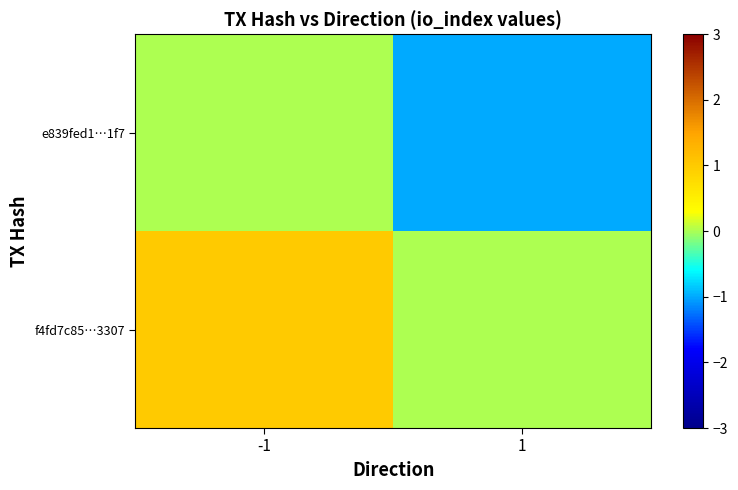

Which has a higher value, -1 or 1?

-1